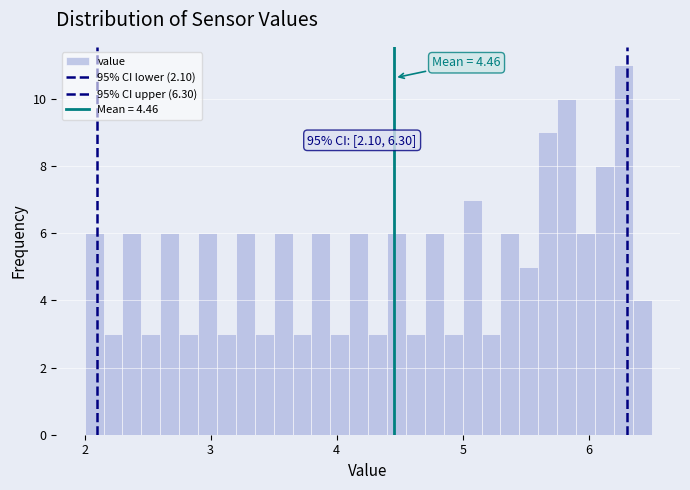

Around what value on the x-axis is the tallest bar? Give the approximate position of its centre, as read against the axis.

6.3